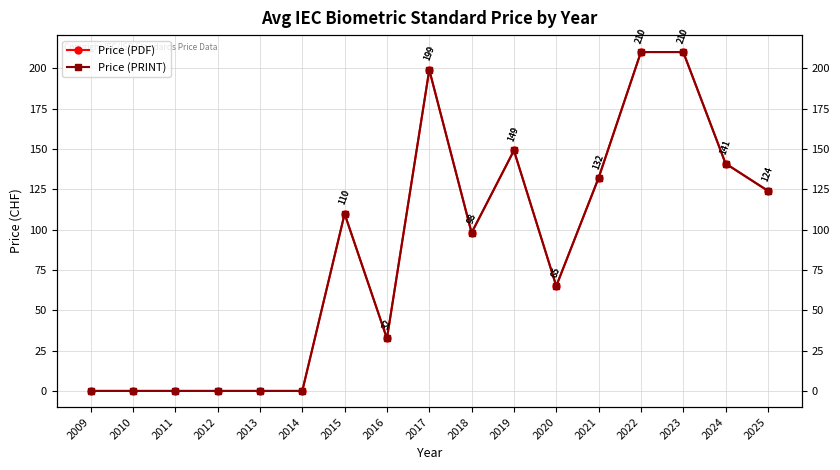

Reading left to right, transcribe all the data shown in this chart.

Price (PDF): 0.0	0.0	0.0	0.0	0.0	0.0	109.8	32.5	199.0	98.0	149.0	65.0	132.0	210.0	210.0	140.9	124.0
Price (PRINT): 0.0	0.0	0.0	0.0	0.0	0.0	109.8	32.5	199.0	98.0	149.0	65.0	132.0	210.0	210.0	140.9	124.0